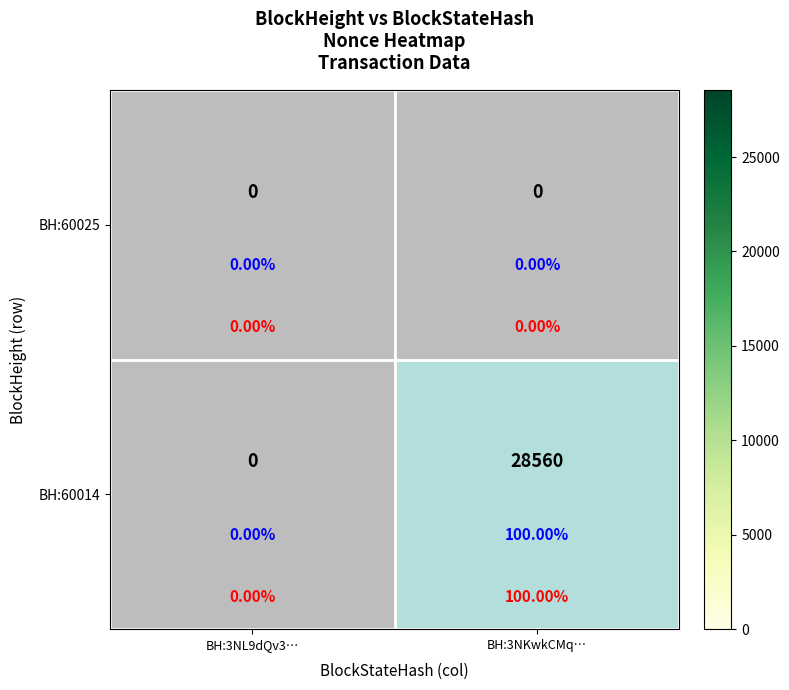

How many data points in BH:60014 are less than 28560?

1